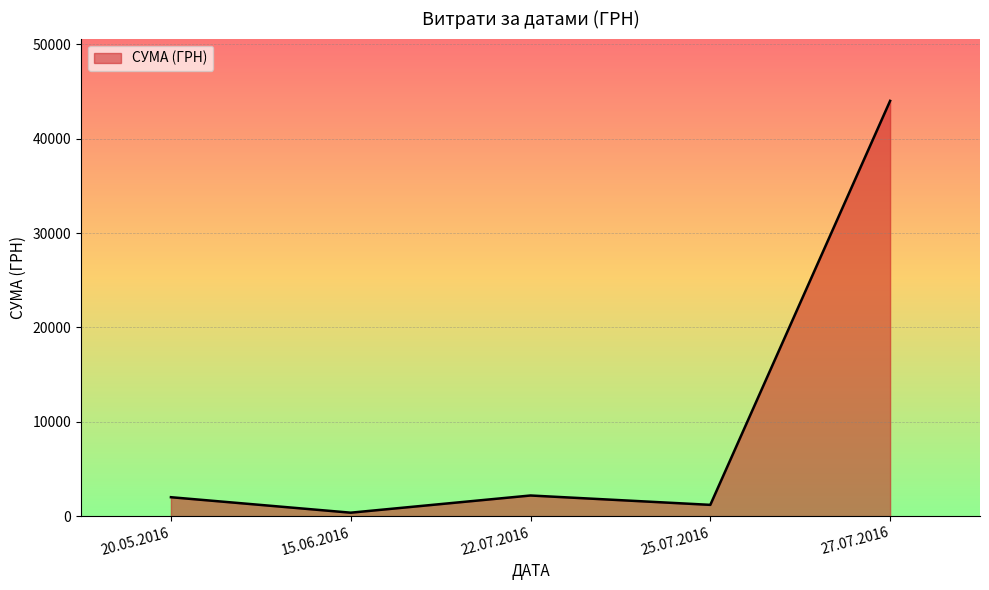

Is it true that the value at 27.07.2016 is 61965.6?

False